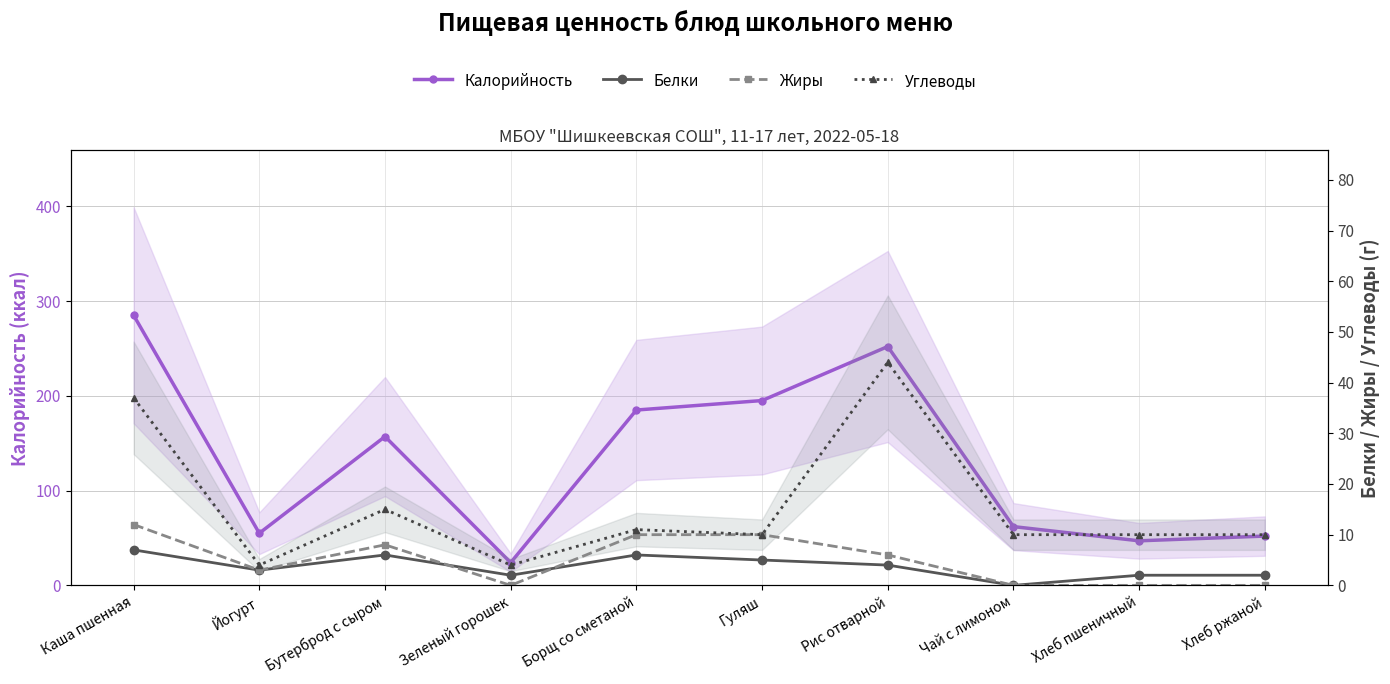

True or false: Калорийность has more than 1 points higher than both neighbors.

True